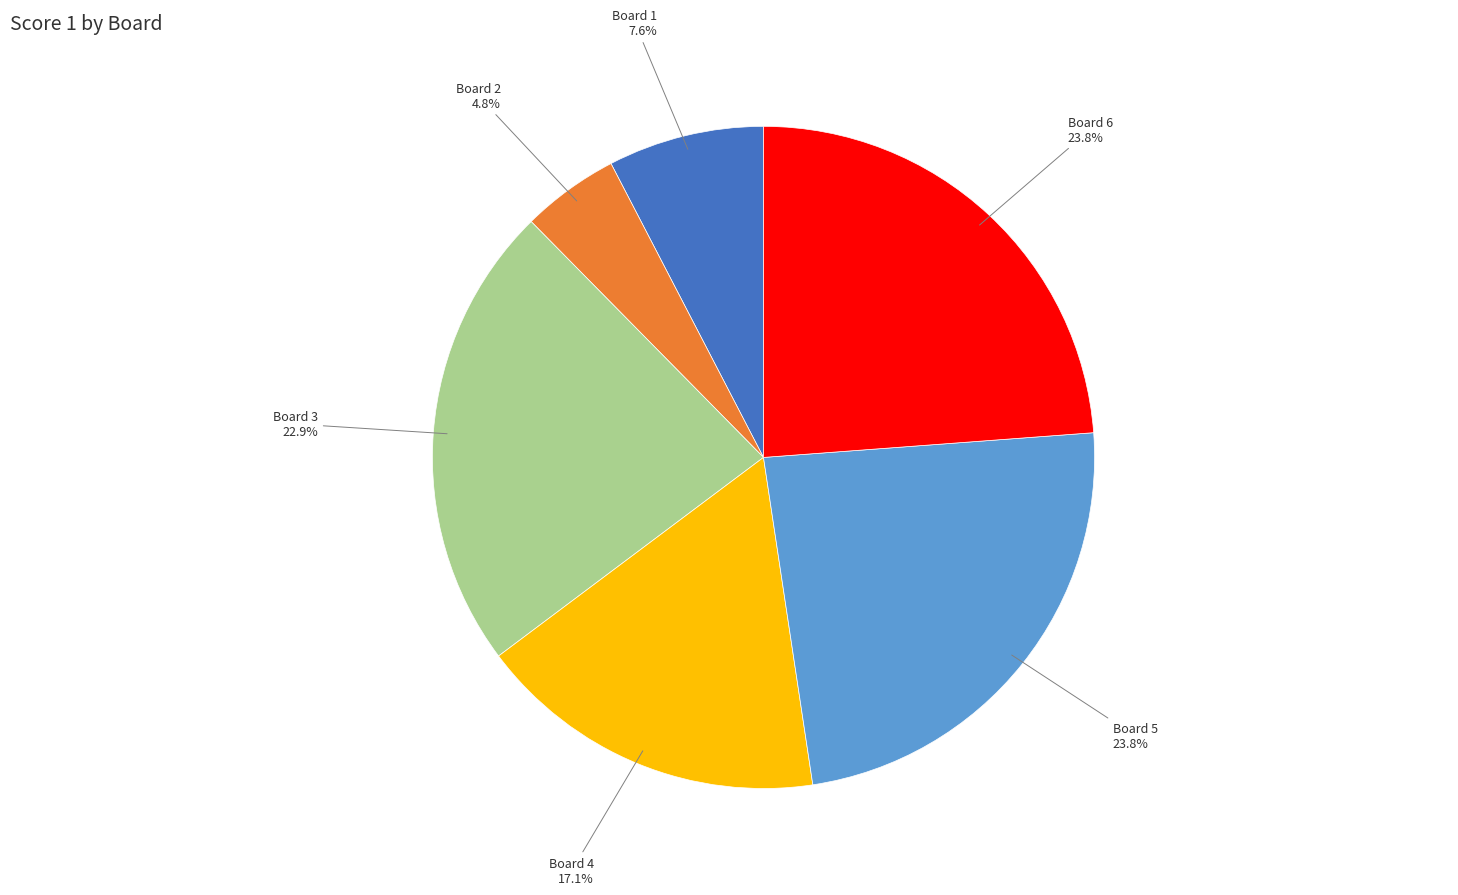

Does any single category account for the majority?

No